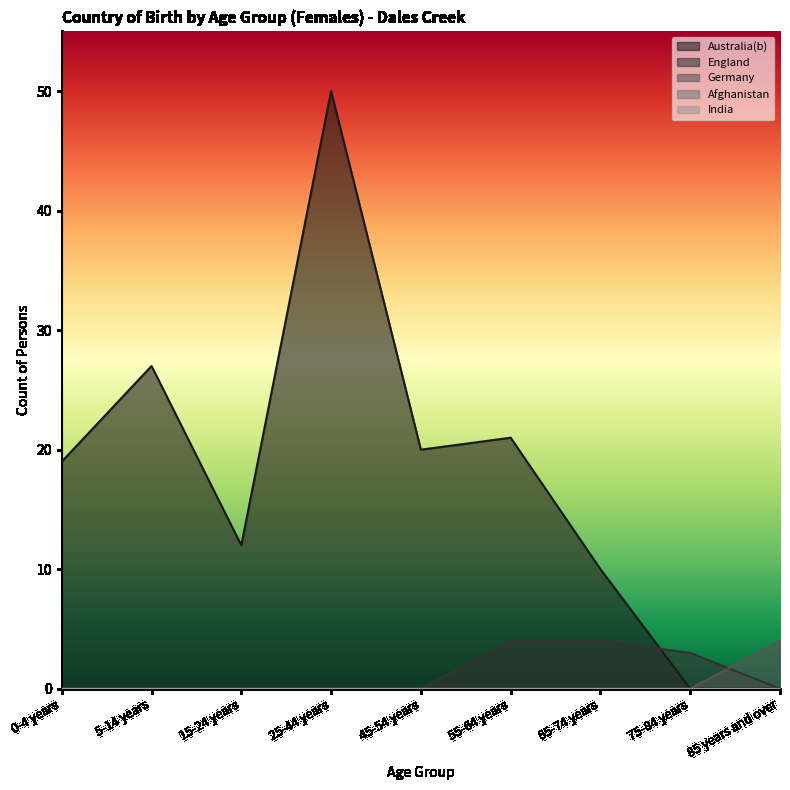

At which category is the sum across all series the highest?

25-44 years